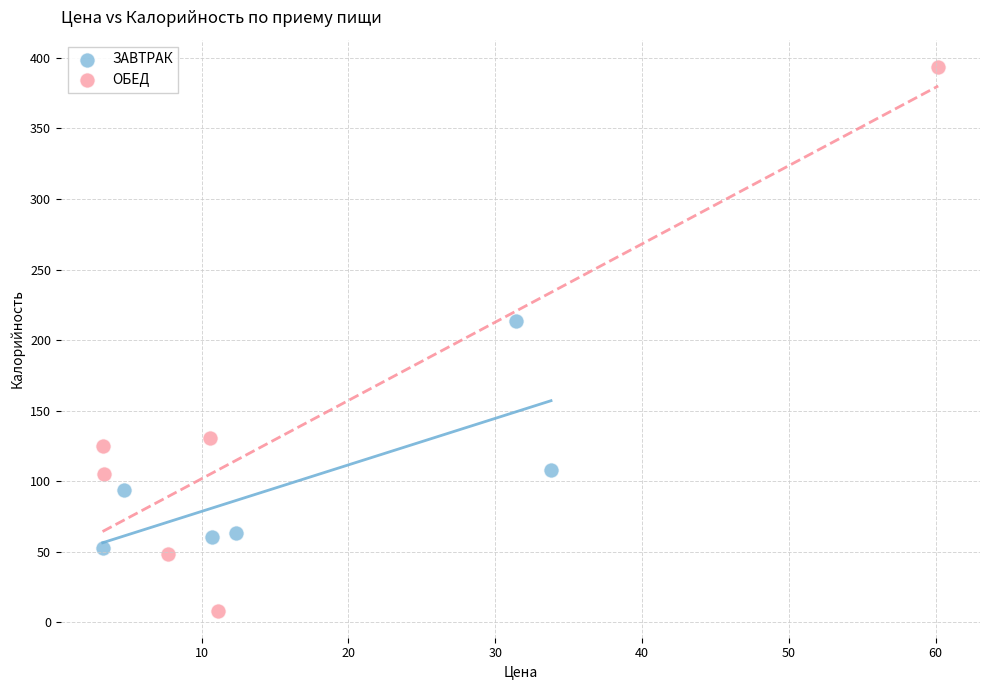

Which series has the widest spread of Y values?

ОБЕД